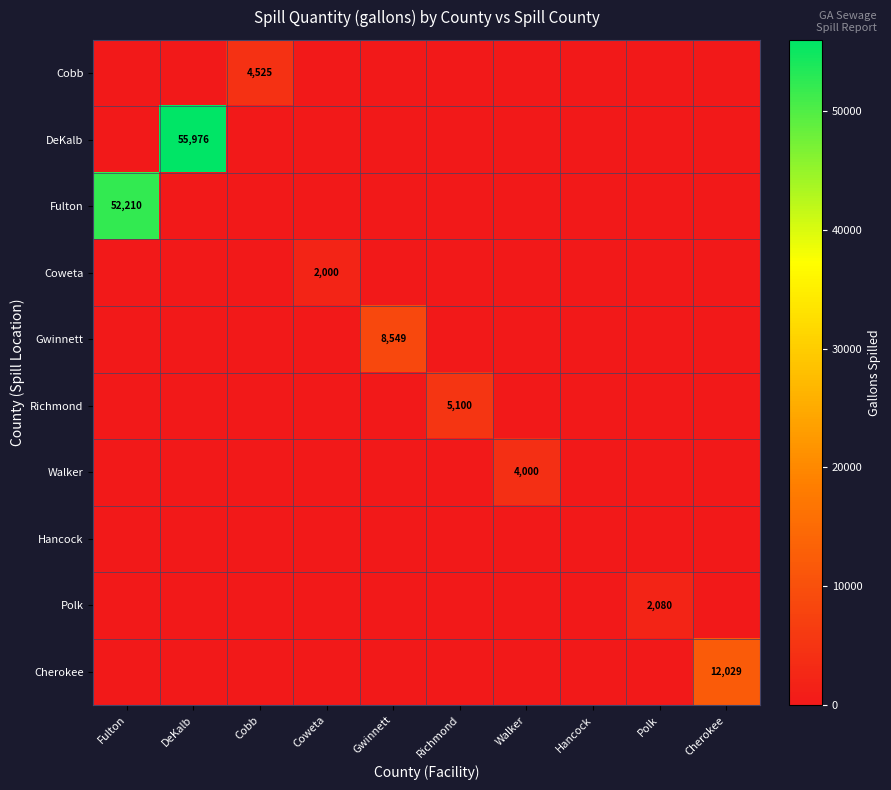

How many data points does each series have?

10